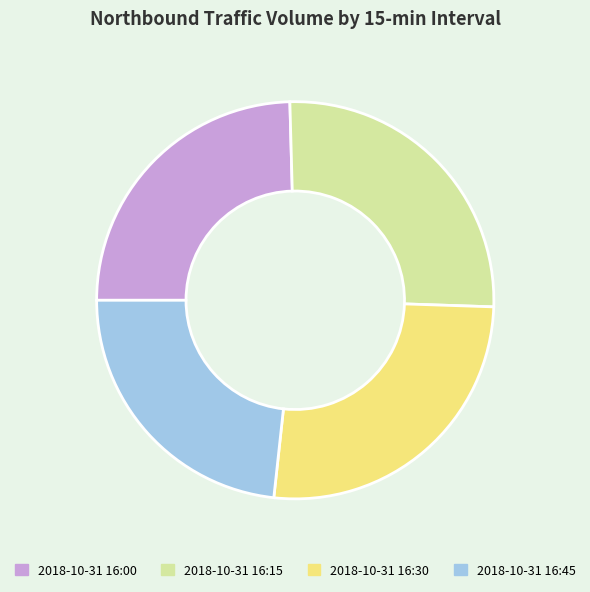

Approximately how many times larger is the value at 2018-10-31 16:45 compared to 2018-10-31 16:00?

0.9